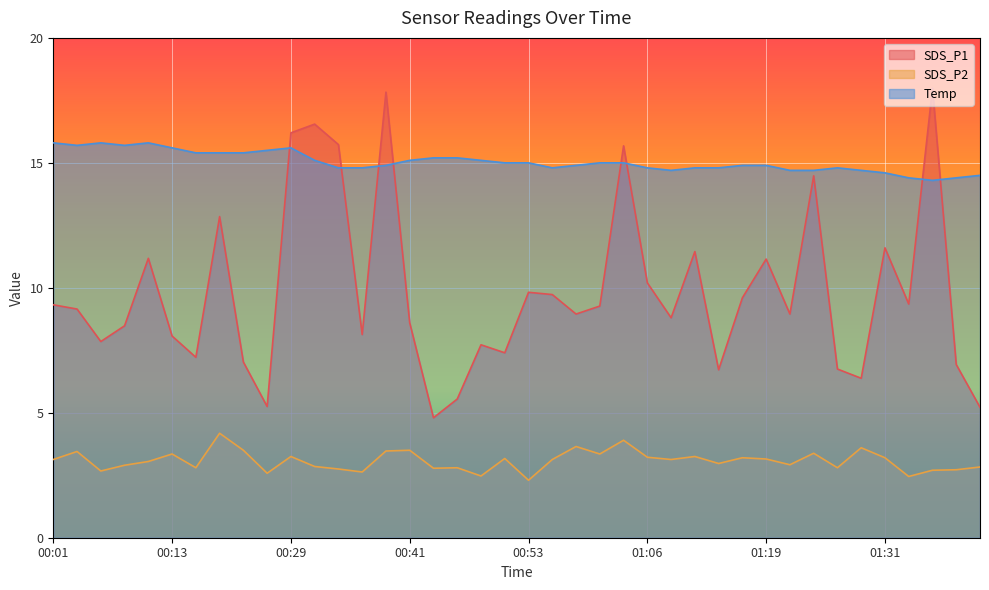

Is the value of SDS_P2 at 00:38 greater than the value of Temp at 00:06?

No